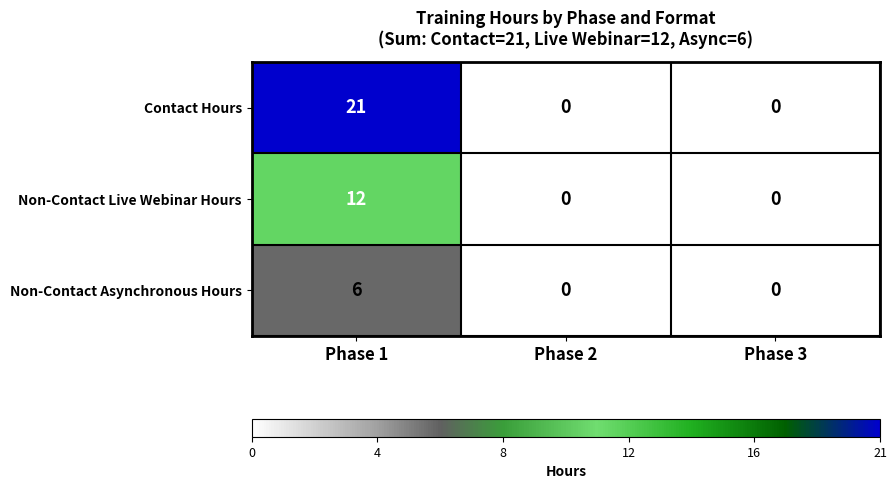

Which series has the largest range (max minus min)?

Contact Hours